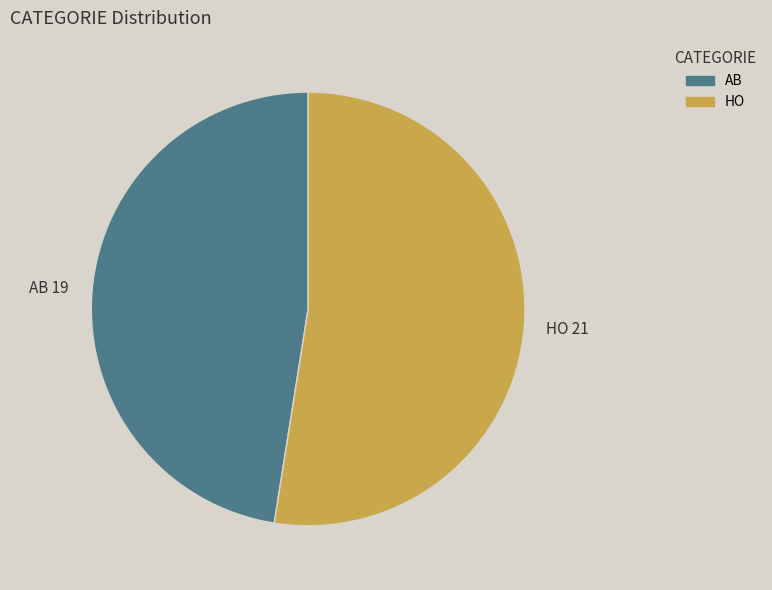

Is it true that HO is 65% of the pie?

False